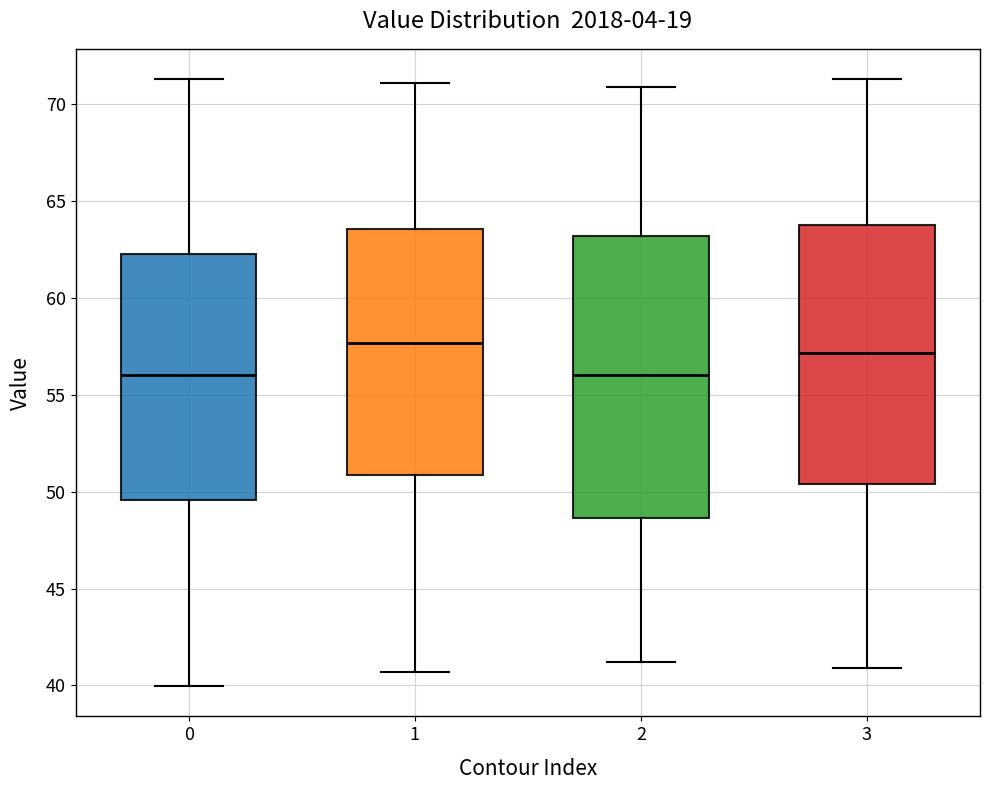

Comparing the boxes themselves (not the whiskers), which one is the tallest?

2